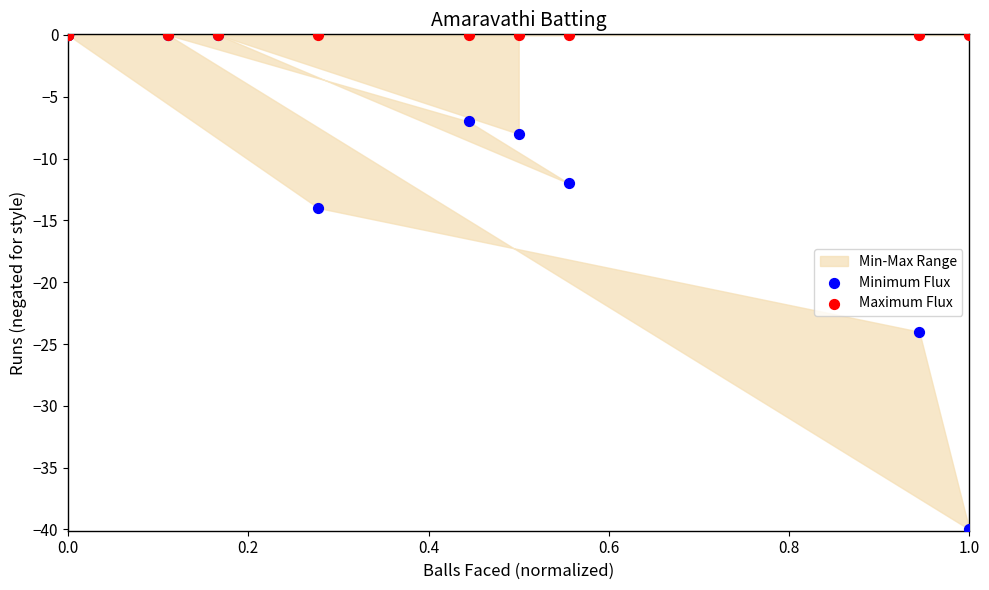

In the Minimum Flux series, what Y value is closest to -20?

-24